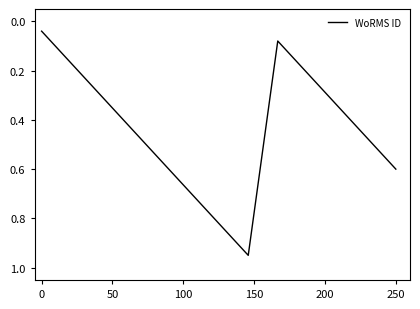

Is it true that the value at 250 is 0.6?

True